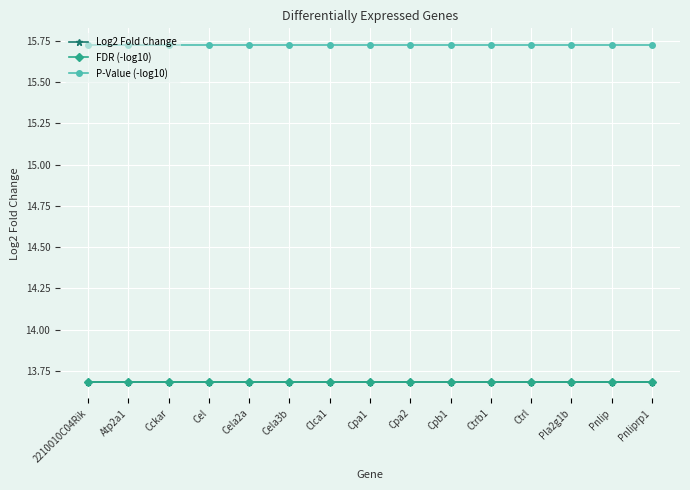

True or false: Log2 Fold Change and FDR (-log10) intersect in this chart.

False